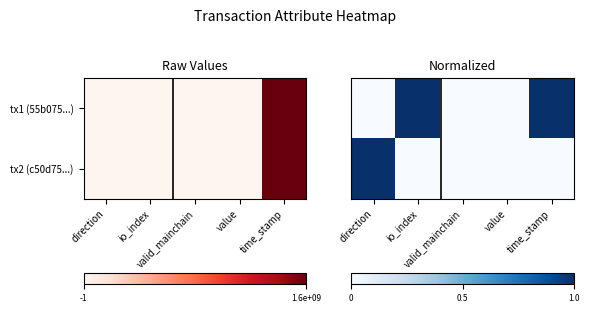

What is the difference between the maximum and minimum values in the tx1 (55b075...) series?

1